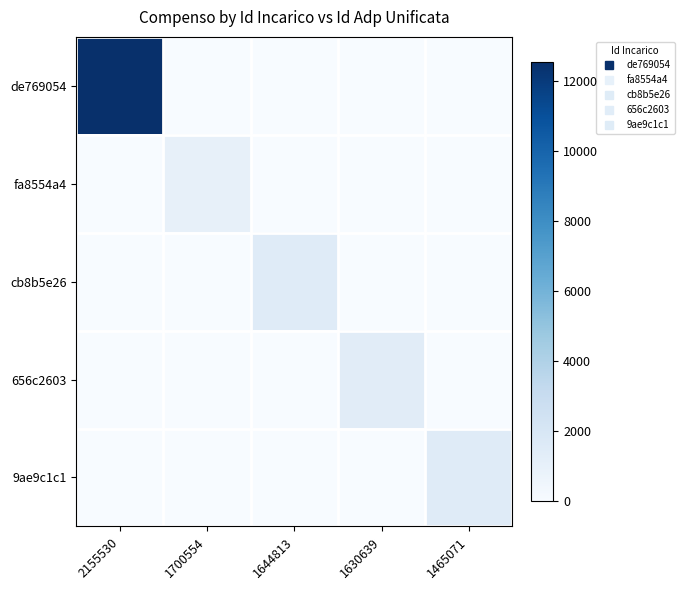

At which category is the sum across all series the highest?

2155530